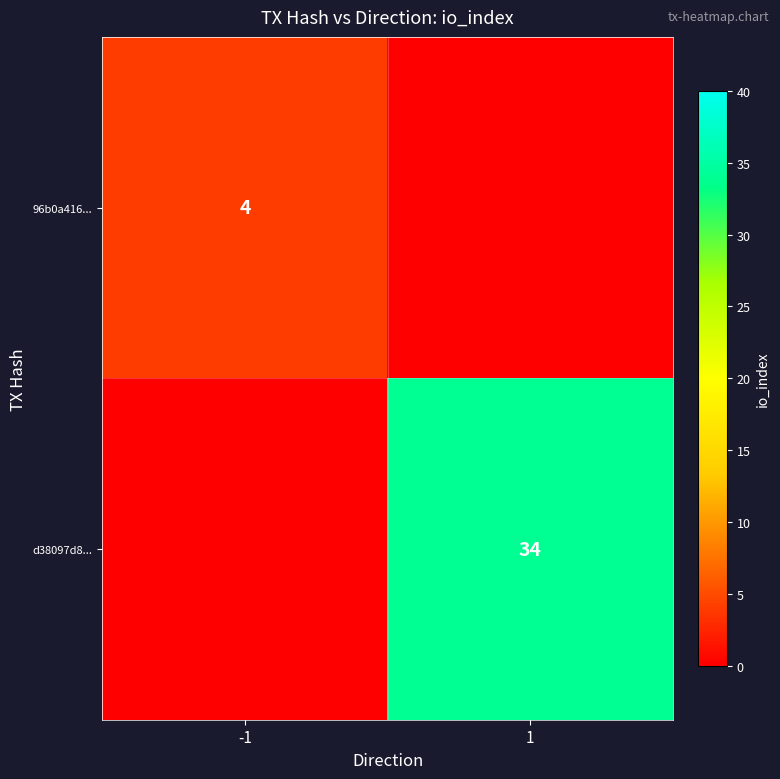

The value of 96b0a416... at -1 is 7. True or false?

False